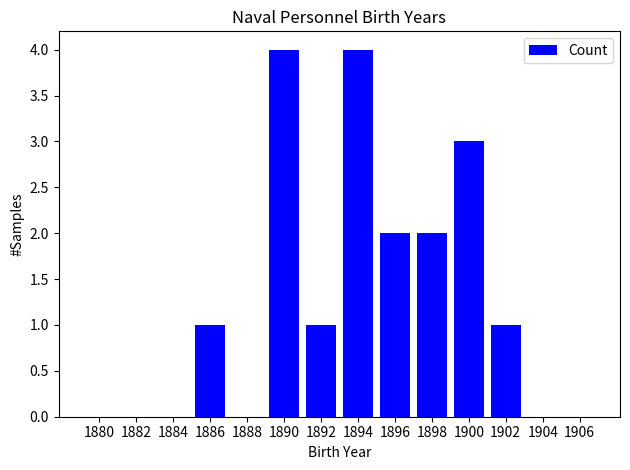

What is the change in value from 1884 to 1890?

+4